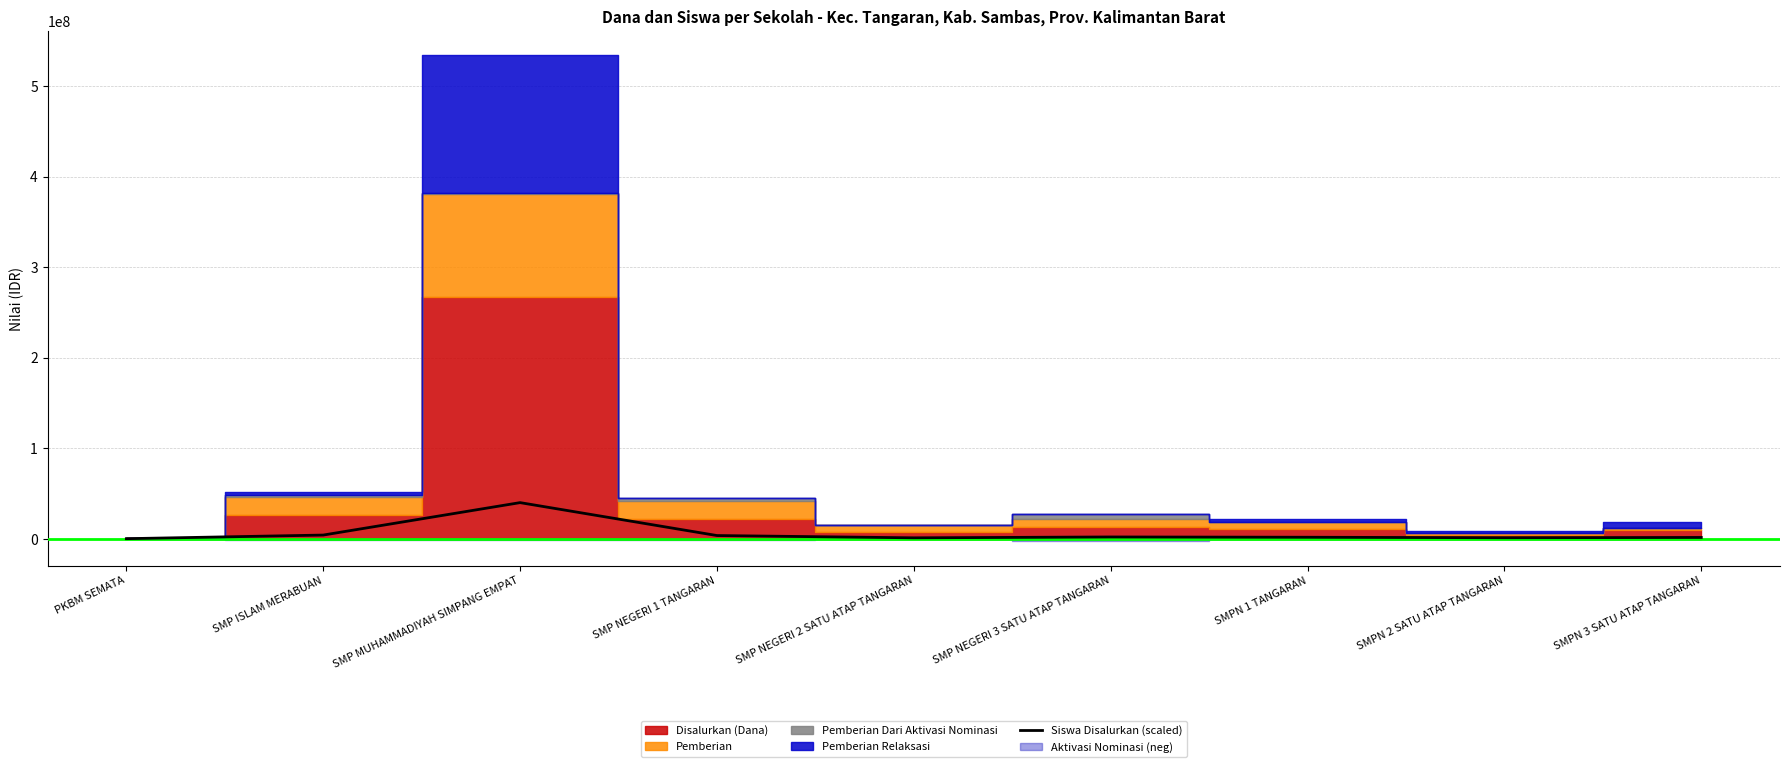

At which label is the value closest to 20130118?

SMP ISLAM MERABUAN